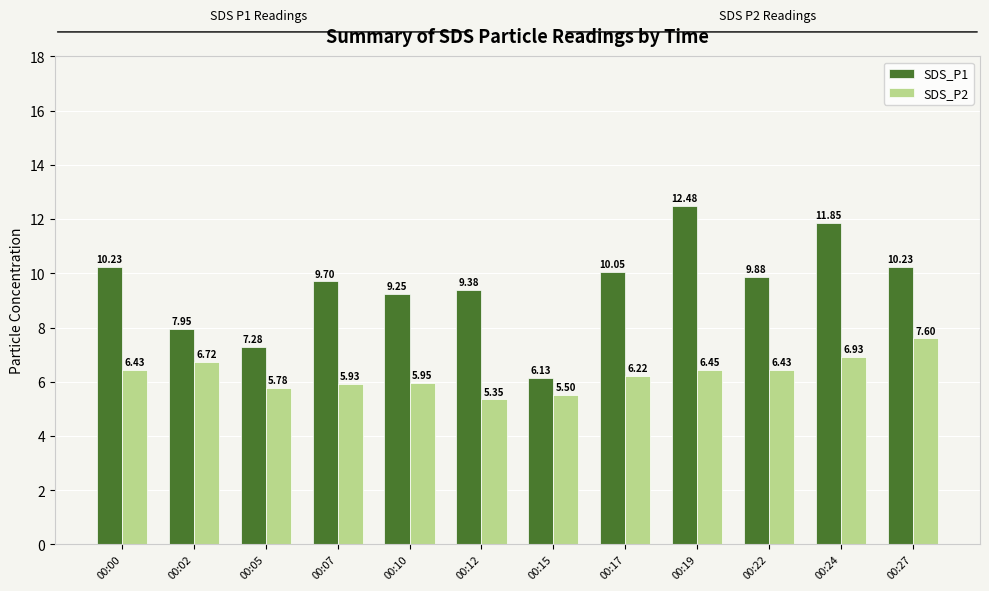

At which category is the sum across all series the highest?

00:19